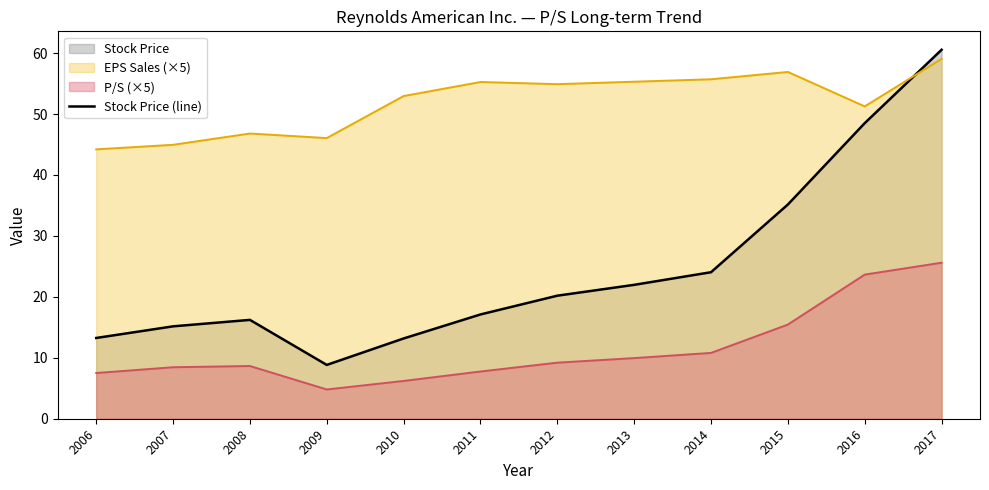

What is the minimum value shown in the chart?

4.8